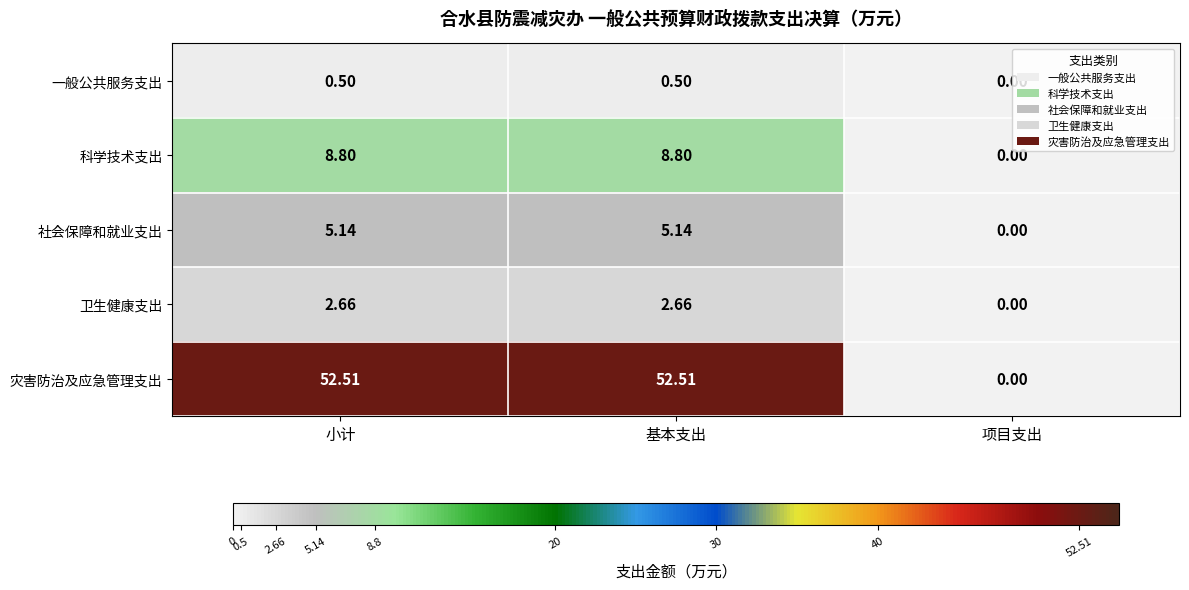

Is the value of 卫生健康支出 at 小计 greater than the value of 一般公共服务支出 at 基本支出?

Yes